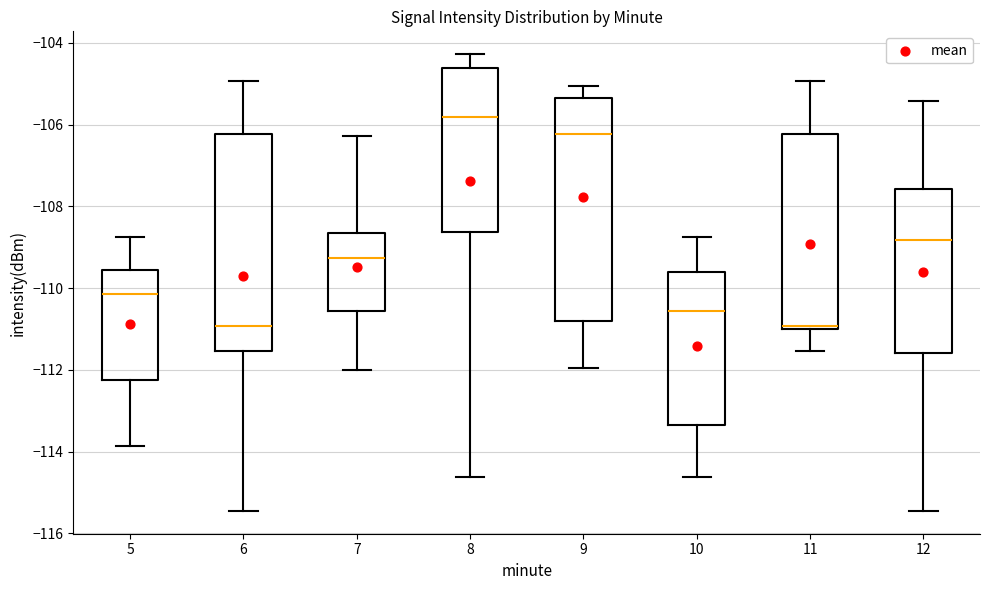

Reading left to right, transcribe this box plot: for each box, give where its median line is, the range the box spans, and where its two whiskers end, as read against the y-axis. The values are not printed on the chart, so give them approximately, as read against the axis.

5: median -110.2, box -112.2 to -109.6, whiskers -113.8 to -108.8
6: median -111.0, box -111.6 to -106.2, whiskers -115.4 to -105.0
7: median -109.2, box -110.6 to -108.6, whiskers -112.0 to -106.2
8: median -105.8, box -108.6 to -104.6, whiskers -114.6 to -104.2
9: median -106.2, box -110.8 to -105.4, whiskers -112.0 to -105.0
10: median -110.6, box -113.4 to -109.6, whiskers -114.6 to -108.8
11: median -111.0 (just above the box's lower edge), box -111.0 to -106.2, whiskers -111.6 to -105.0
12: median -108.8, box -111.6 to -107.6, whiskers -115.4 to -105.4